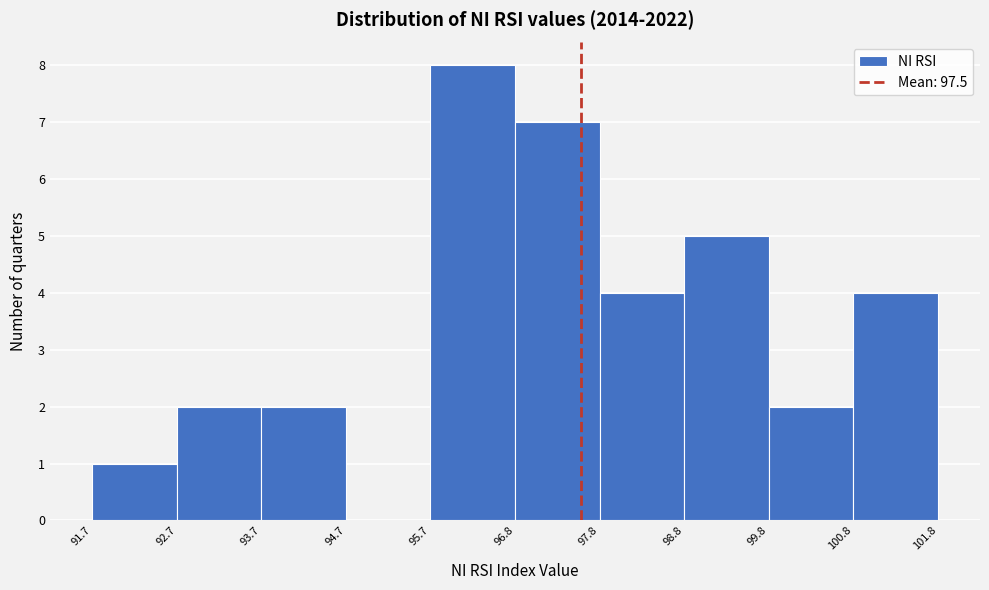

How tall is the bar that spans 92.7 to 93.7 on the x-axis? The values are not printed on the chart, so give them approximately, as read against the axis.

2